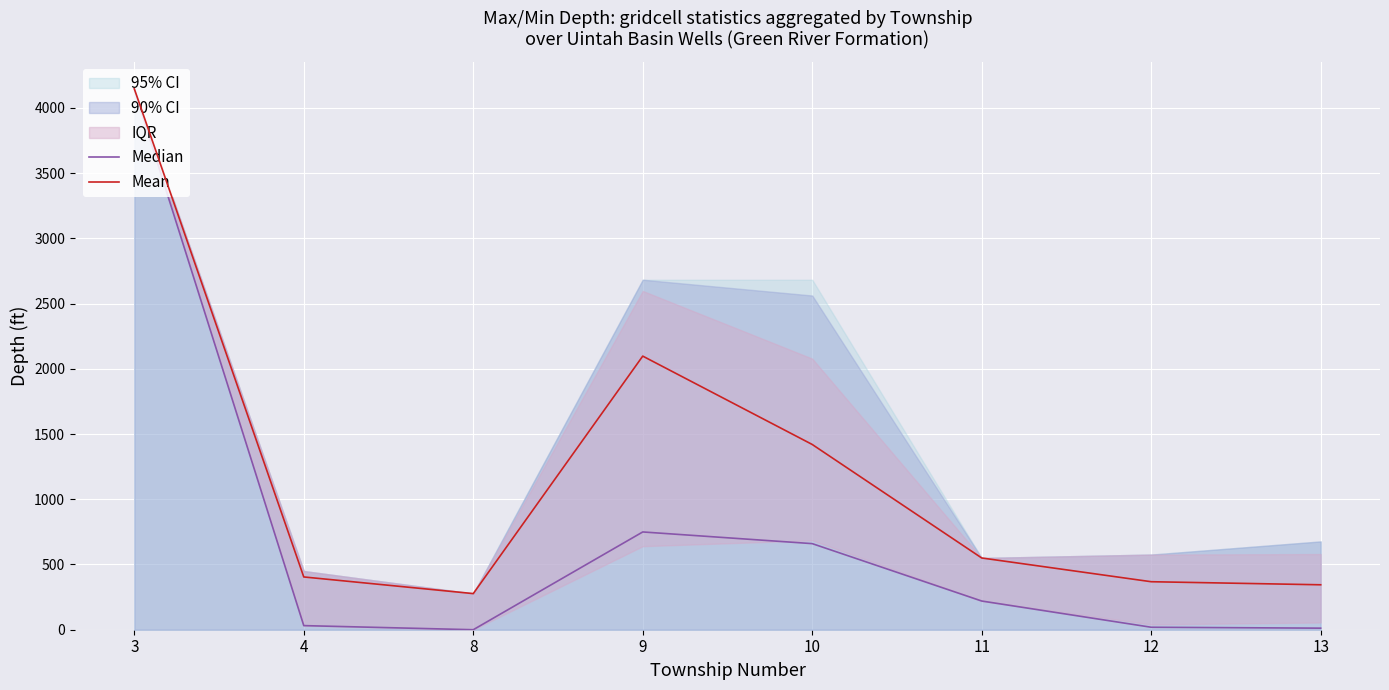

Which category has the lowest value in the Median series?

8